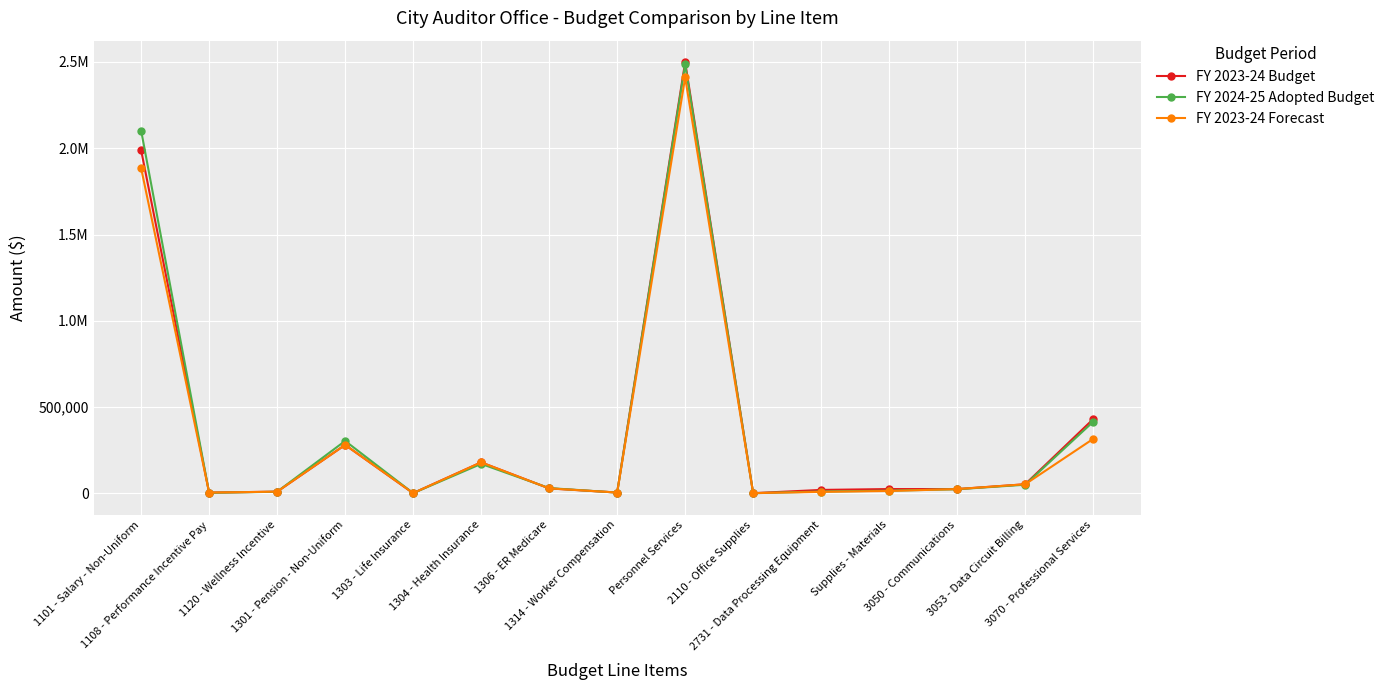

Is it true that FY 2023-24 Budget equals 2422 at 1314 - Worker Compensation?

False